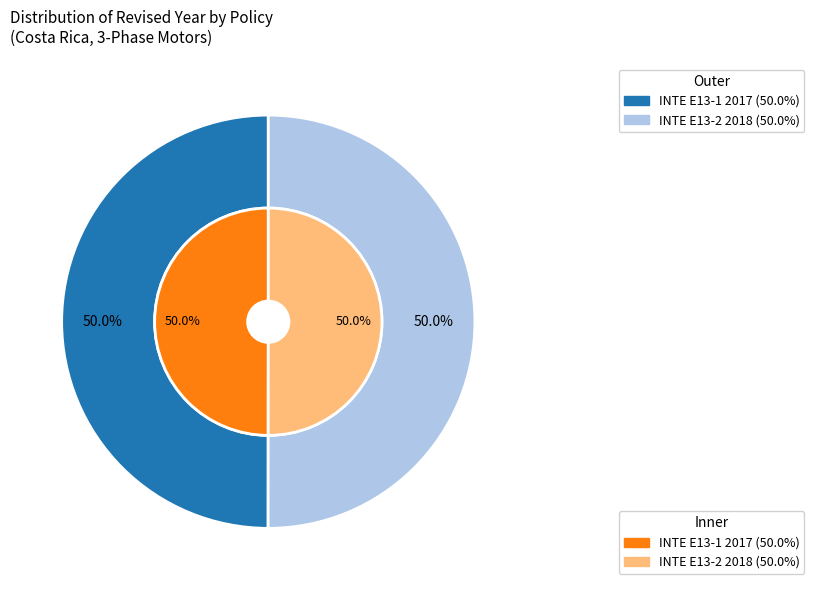

Between INTE E13-1 2017 and INTE E13-2 2018, which is larger?

INTE E13-2 2018